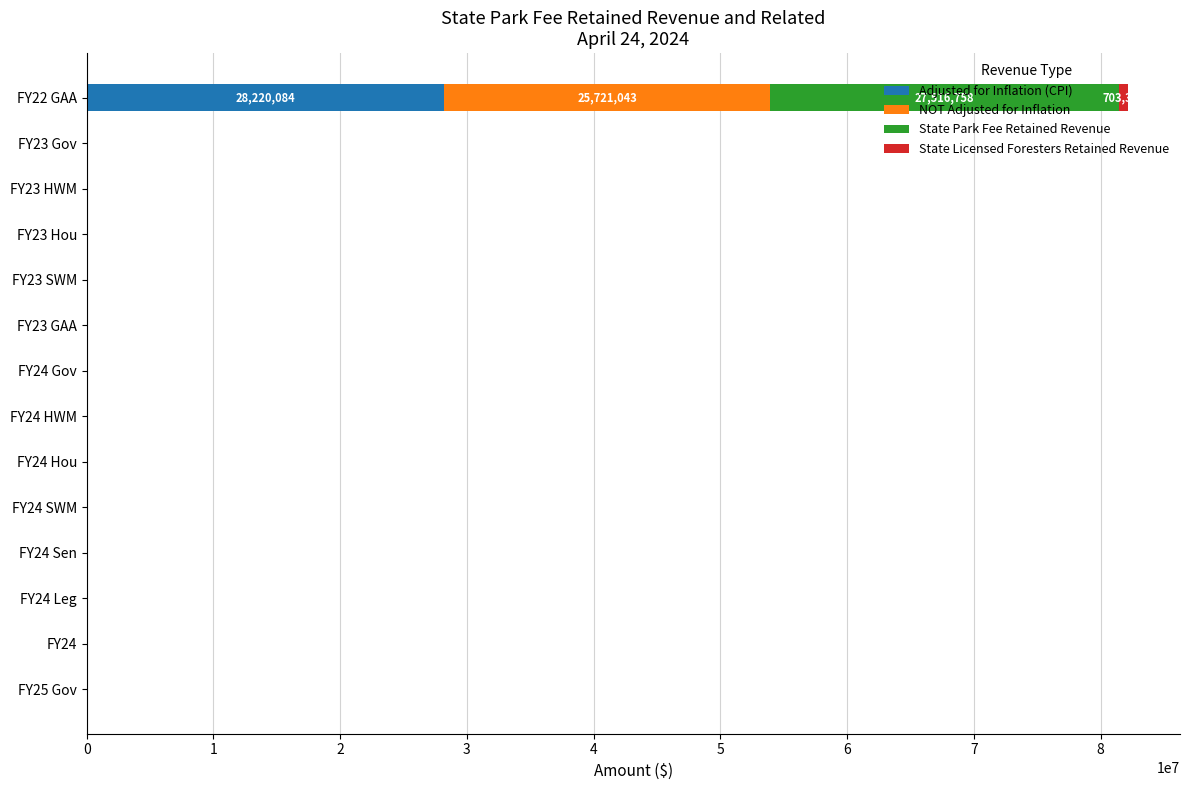

What is the sum of all Adjusted for Inflation (CPI) values?

28220084